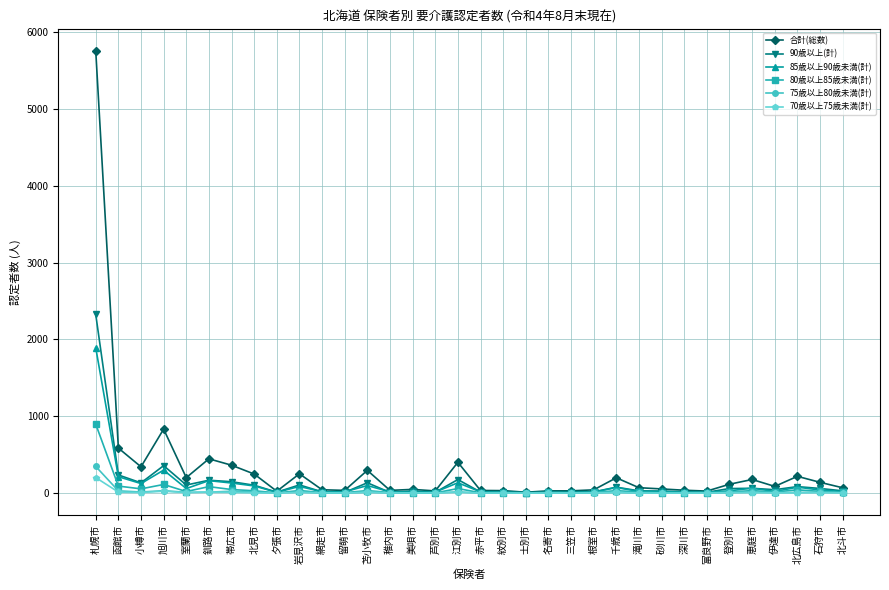

Is it true that 85歳以上90歳未満(計) equals 65 at 恵庭市?

True